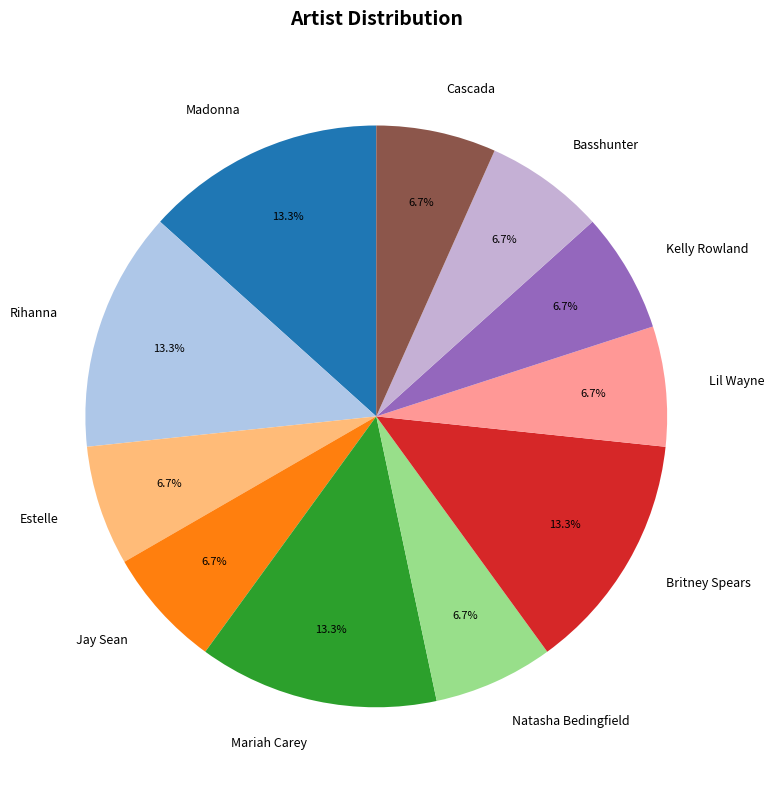

Does any single category account for the majority?

No